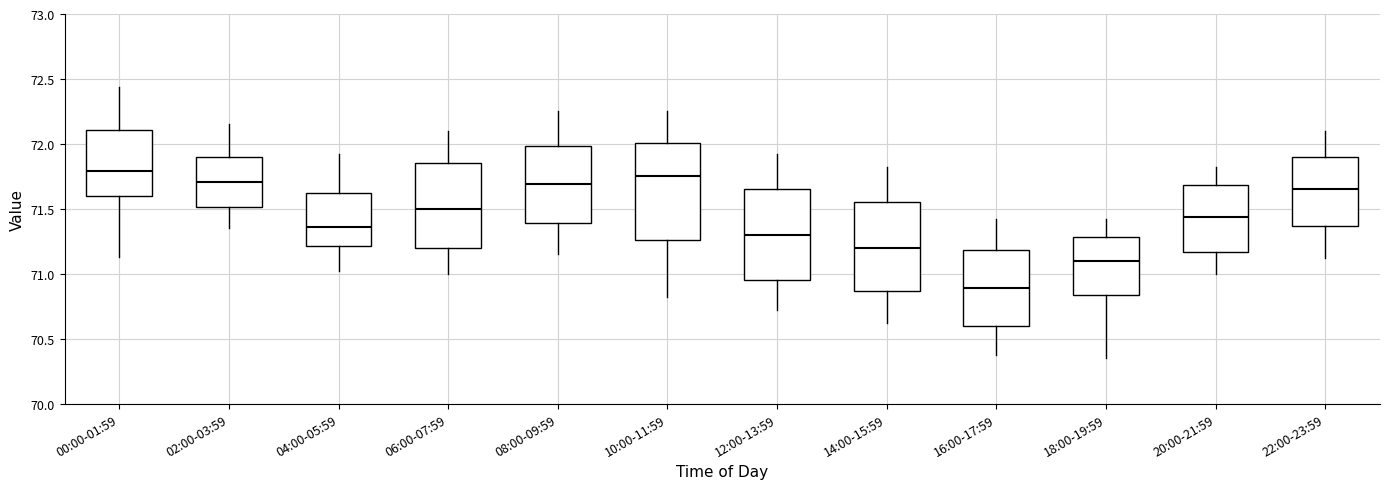

Reading left to right, read every box against the y-axis: the position of its median line, the range the box covers, and the ends of its whiskers. The values are not printed on the chart, so give them approximately, as read against the axis.

00:00-01:59: median 71.80, box 71.60 to 72.10, whiskers 71.15 to 72.45
02:00-03:59: median 71.70, box 71.50 to 71.90, whiskers 71.35 to 72.15
04:00-05:59: median 71.35, box 71.20 to 71.60, whiskers 71.00 to 71.90
06:00-07:59: median 71.50, box 71.20 to 71.85, whiskers 71.00 to 72.10
08:00-09:59: median 71.70, box 71.40 to 72.00, whiskers 71.15 to 72.25
10:00-11:59: median 71.75, box 71.25 to 72.00, whiskers 70.80 to 72.25
12:00-13:59: median 71.30, box 70.95 to 71.65, whiskers 70.70 to 71.90
14:00-15:59: median 71.20, box 70.85 to 71.55, whiskers 70.60 to 71.80
16:00-17:59: median 70.90, box 70.60 to 71.20, whiskers 70.40 to 71.40
18:00-19:59: median 71.10, box 70.85 to 71.30, whiskers 70.35 to 71.40
20:00-21:59: median 71.45, box 71.15 to 71.70, whiskers 71.00 to 71.80
22:00-23:59: median 71.65, box 71.35 to 71.90, whiskers 71.10 to 72.10